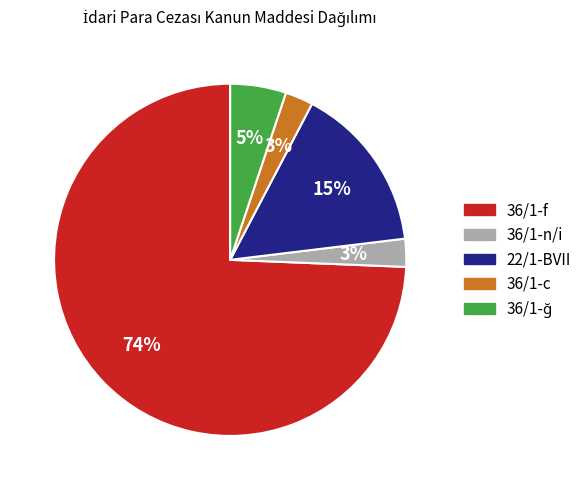

Count the number of slices in the pie.

5